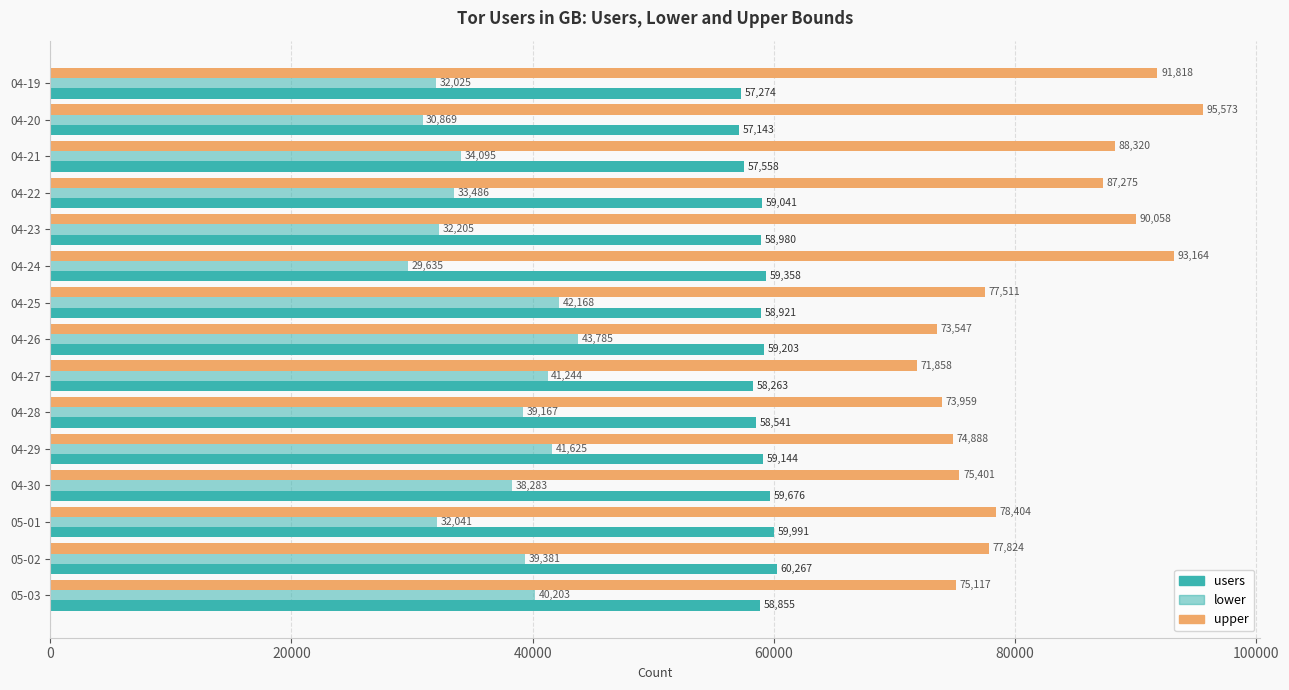

Count the number of data series in this chart.

3